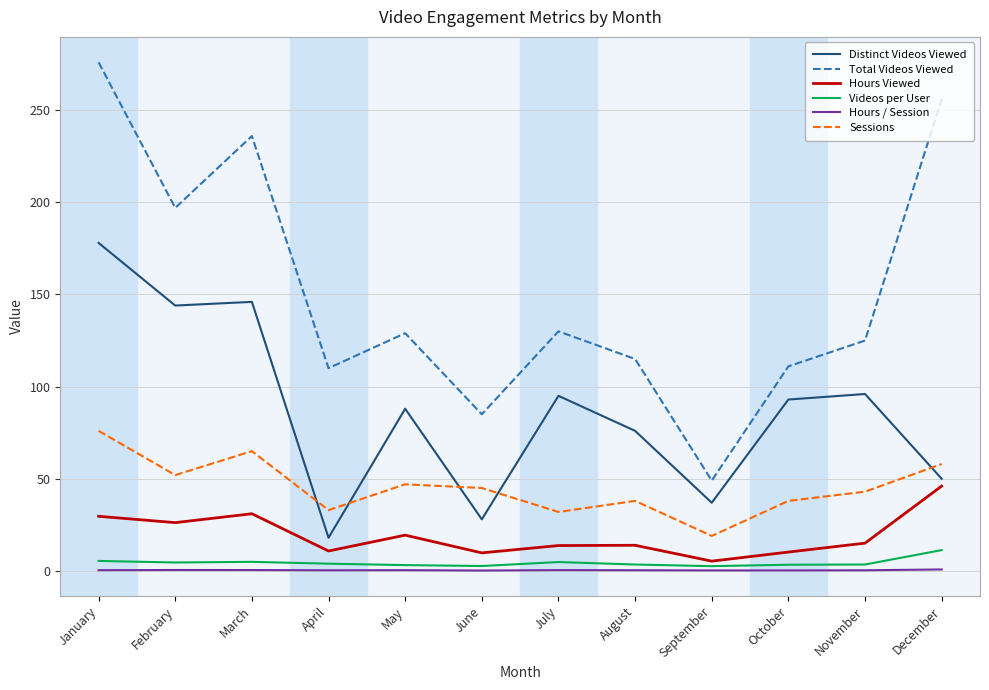

What is the total value across all series at November?

282.9